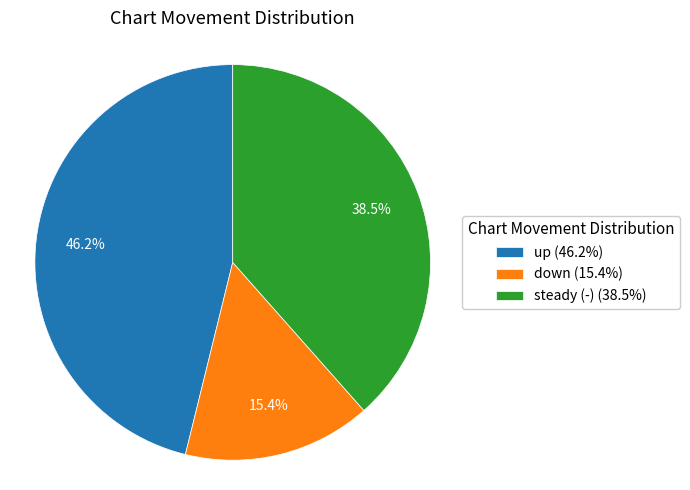

Is there any slice that represents more than half of the pie?

No